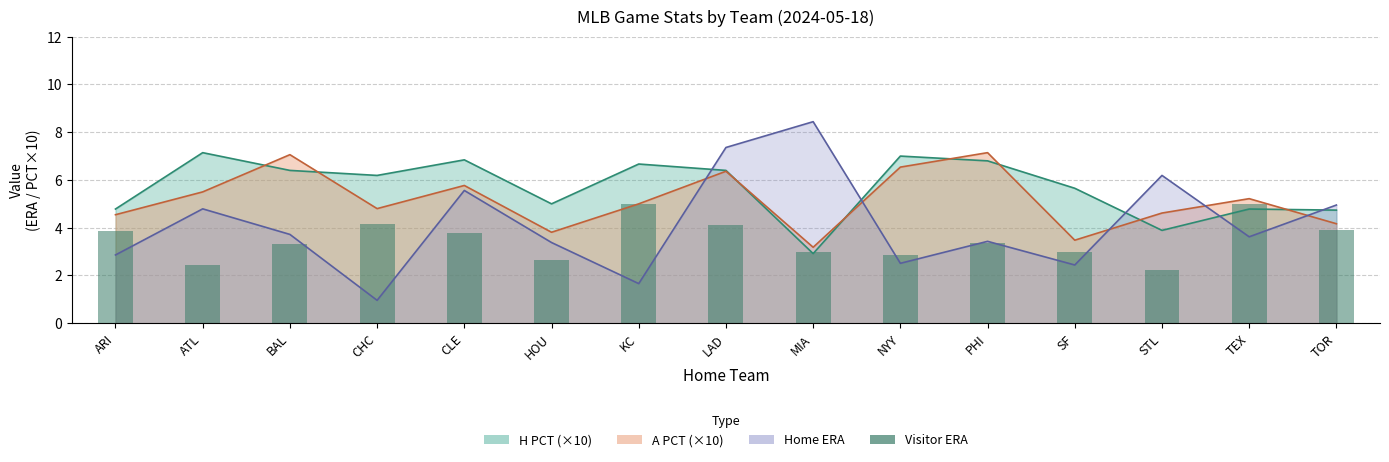

What is the value of the 12th bar from the left?

3.0